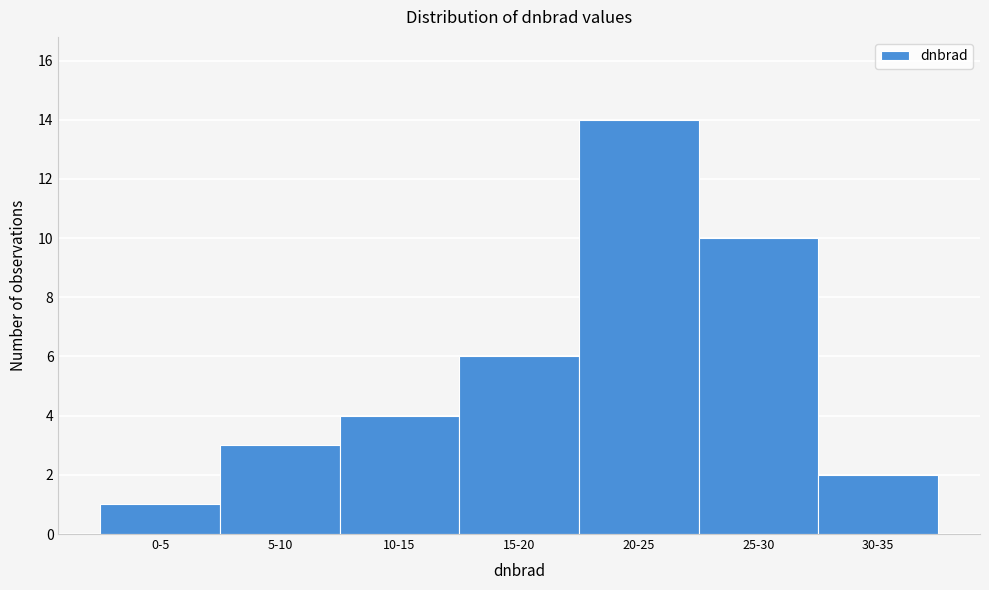

Reading left to right, list all the values displayed in this chart.

1	3	4	6	14	10	2